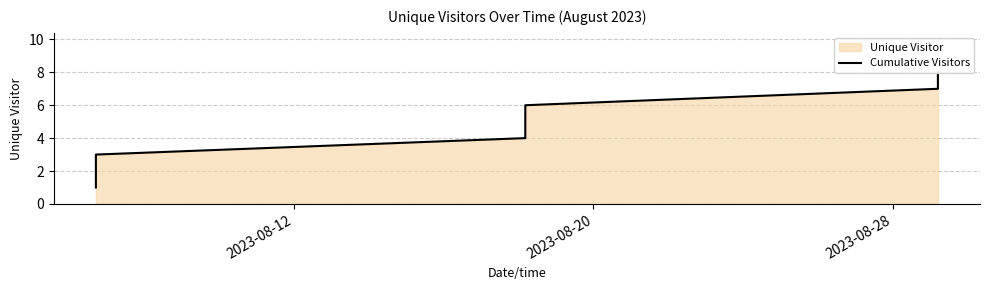

Does the chart have visible grid lines?

Yes